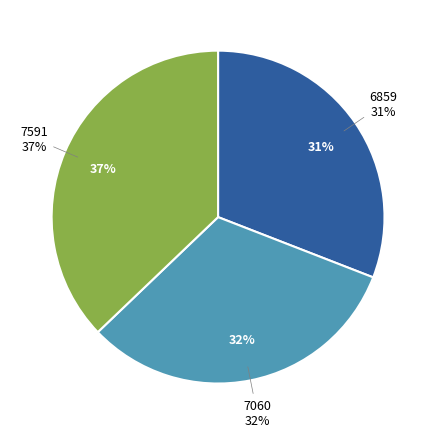

How many segments does this pie chart have?

3